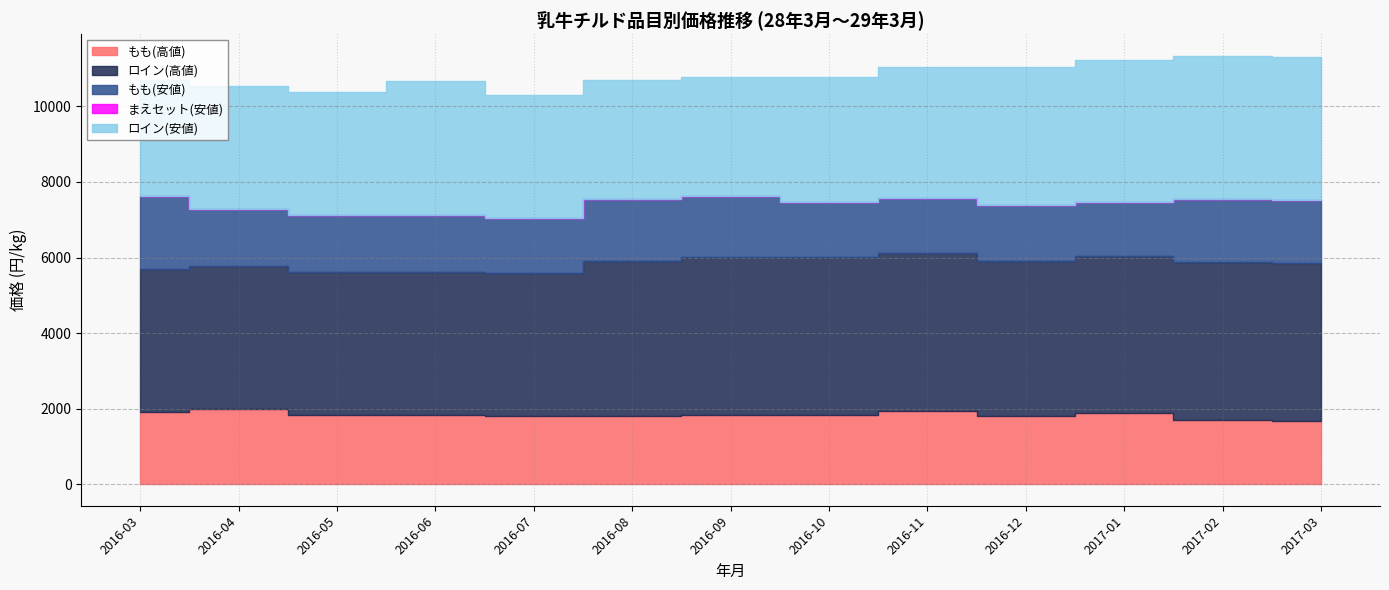

At which label does ロイン(高値) first exceed 4104?

2016-09